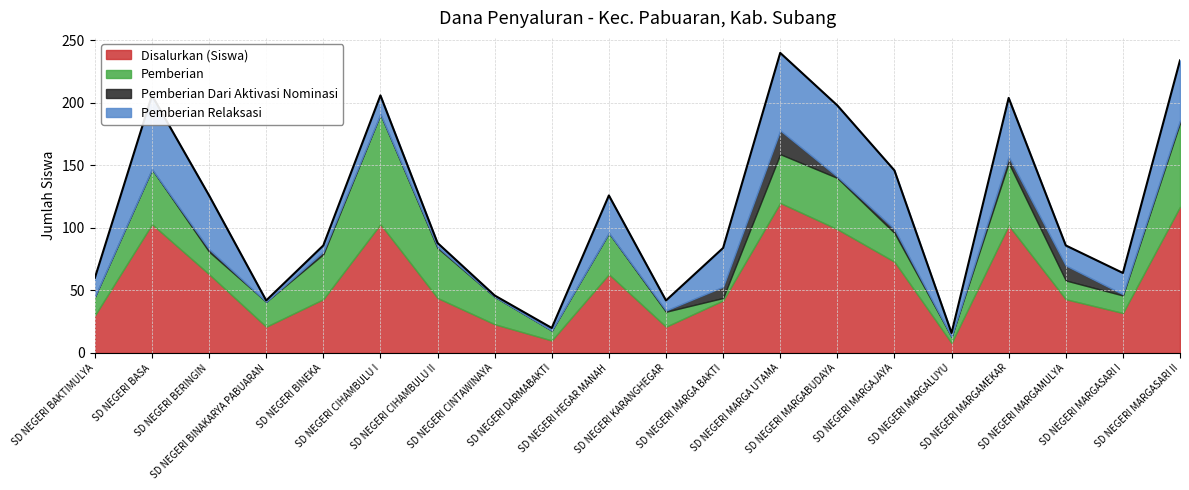

Rank the series at SD NEGERI BAKTIMULYA from lowest to highest value.

Pemberian Dari Aktivasi Nominasi, Pemberian, Pemberian Relaksasi, Disalurkan (Siswa)